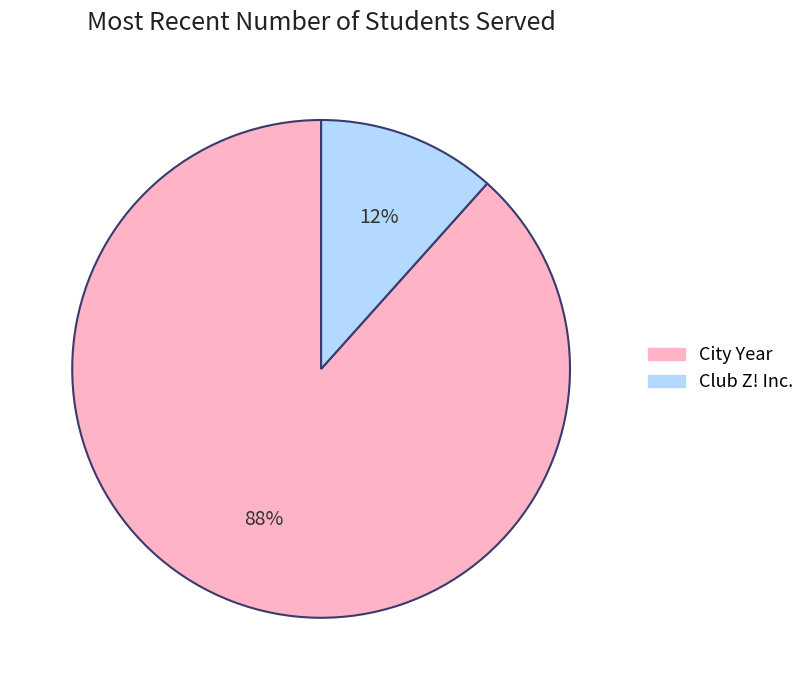

Rank the categories by value from highest to lowest.

City Year, Club Z! Inc.